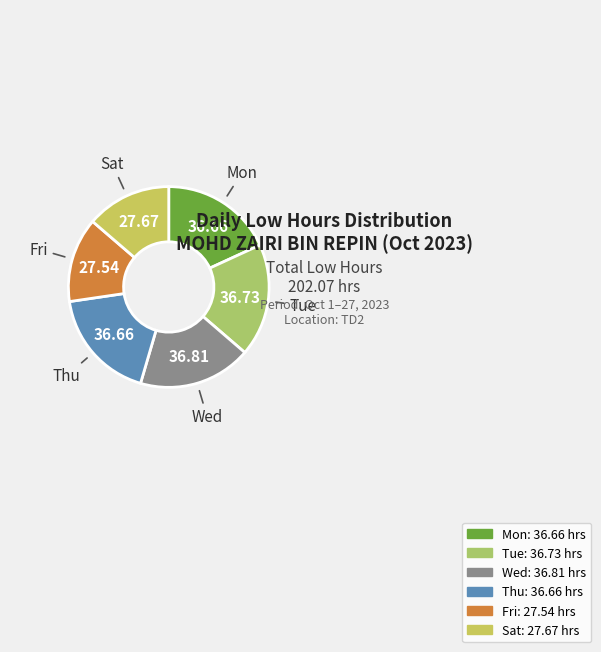

How many segments does this pie chart have?

6